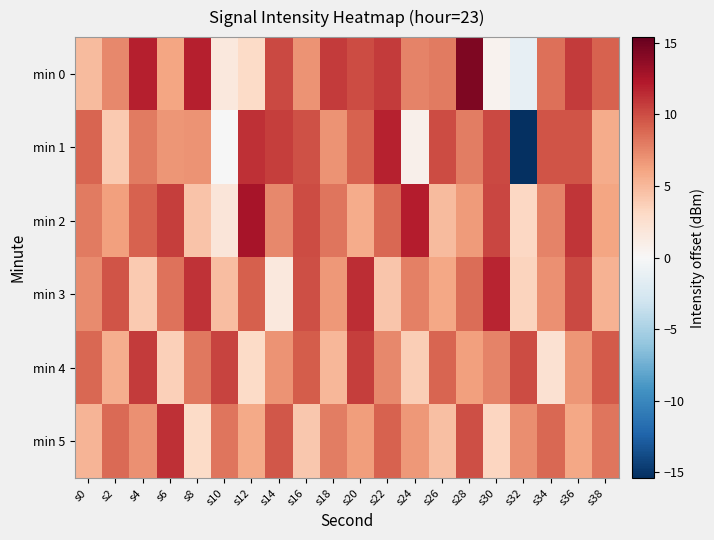

What is the total value across all series at s20?

53.4